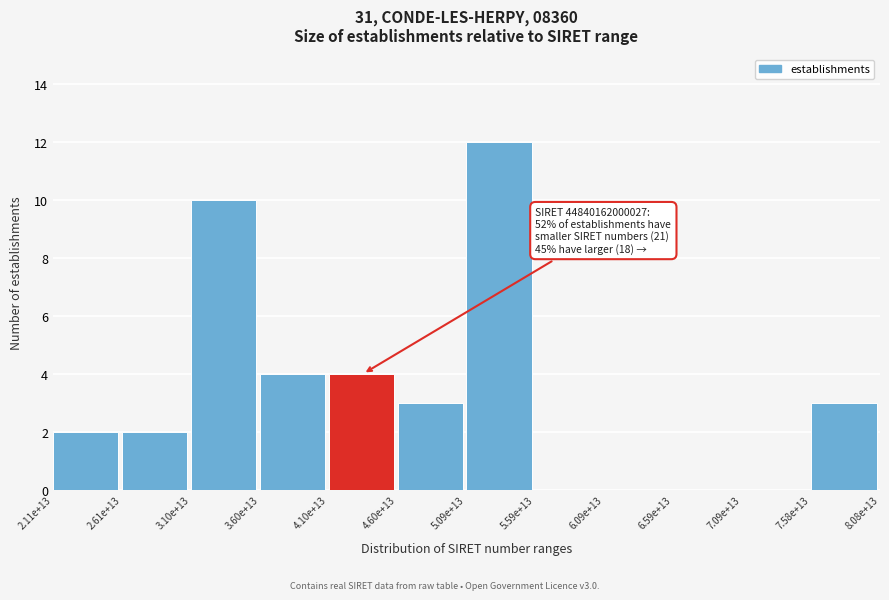

Reading left to right, what are all the values shown in this chart?

2.11e+13=2	2.61e+13=2	3.10e+13=10	3.60e+13=4	4.10e+13=4	4.60e+13=3	5.09e+13=12	5.59e+13=0	6.09e+13=0	6.59e+13=0	7.09e+13=0	7.58e+13=3